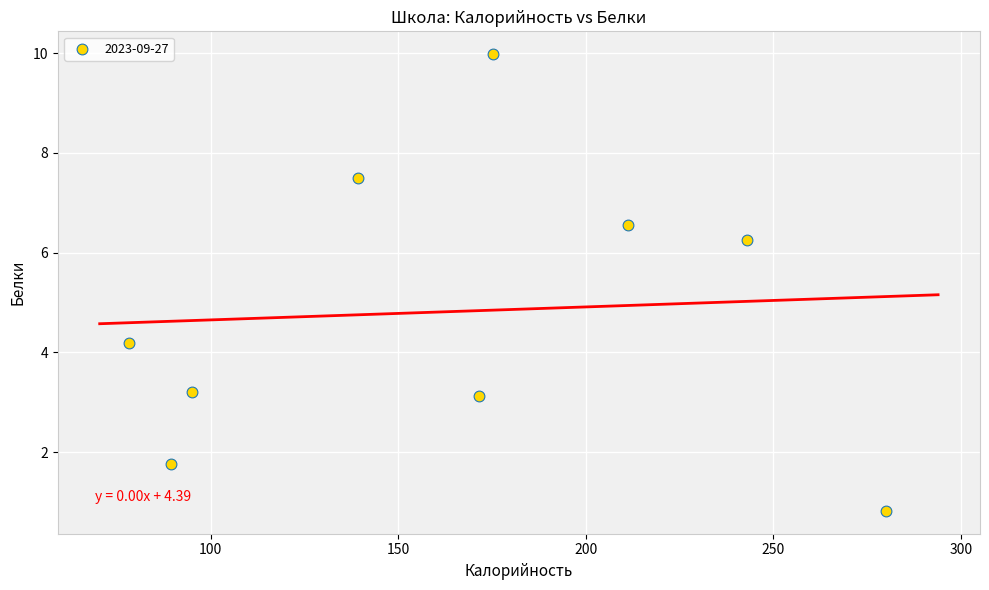

What is the range of X values (max minus min)?

201.6